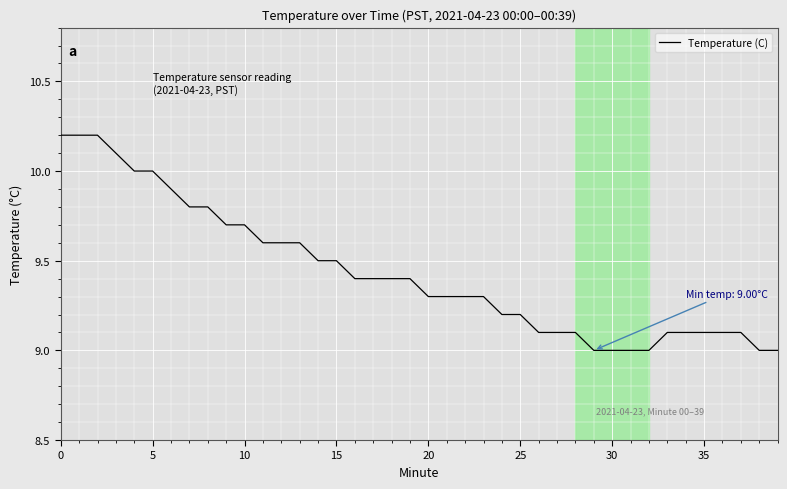

Does the chart display data point markers on the line(s)?

No